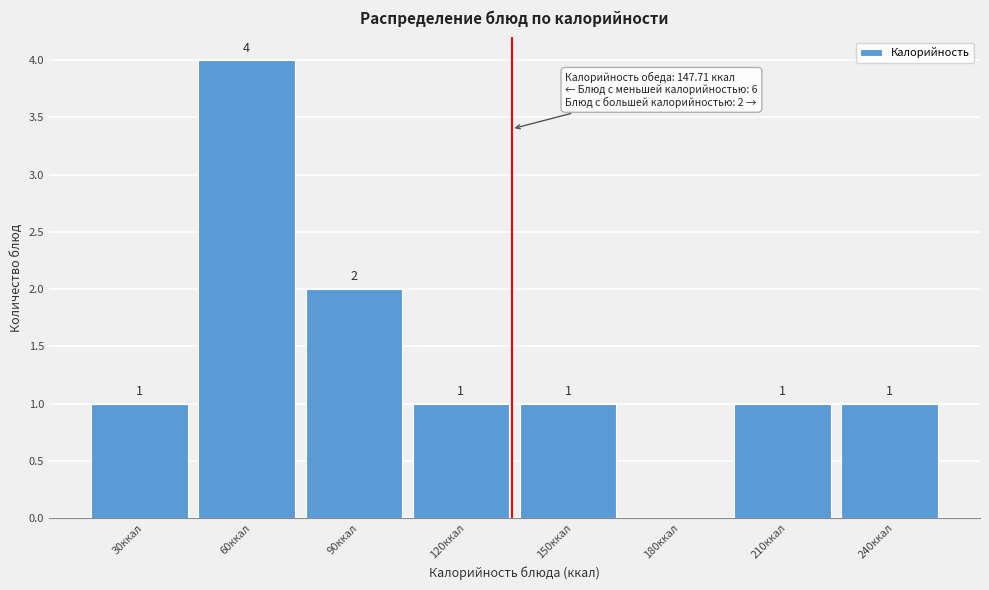

Reading left to right, extract all data points from this chart.

30ккал=1	60ккал=4	90ккал=2	120ккал=1	150ккал=1	180ккал=0	210ккал=1	240ккал=1